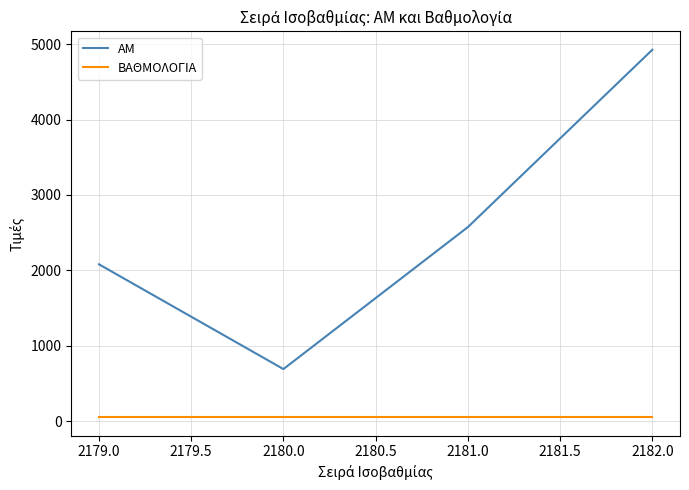

What is the maximum value shown in the chart?

4925.0